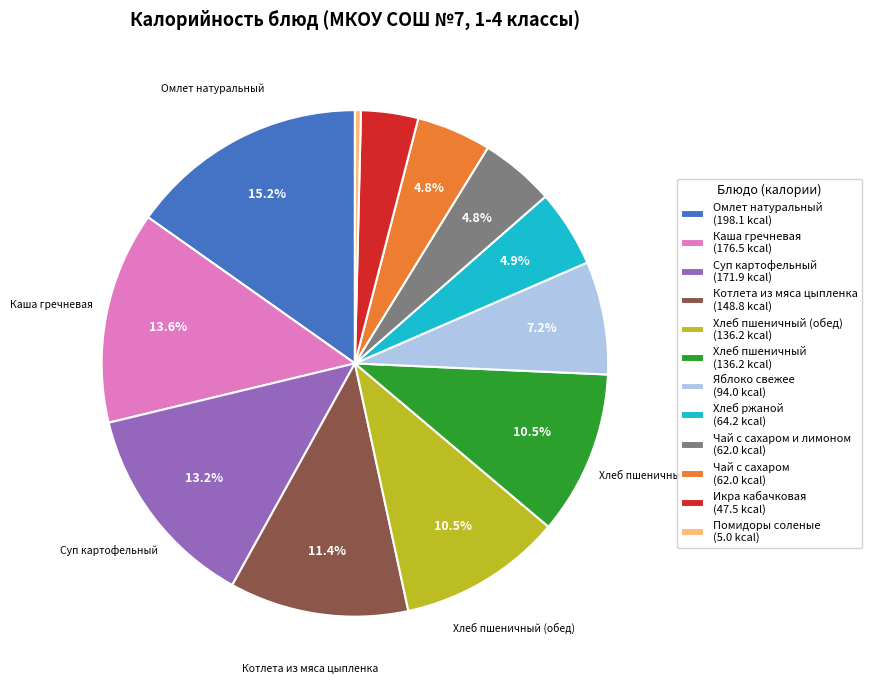

Which slice is the largest?

Омлет натуральный (198.1 kcal)